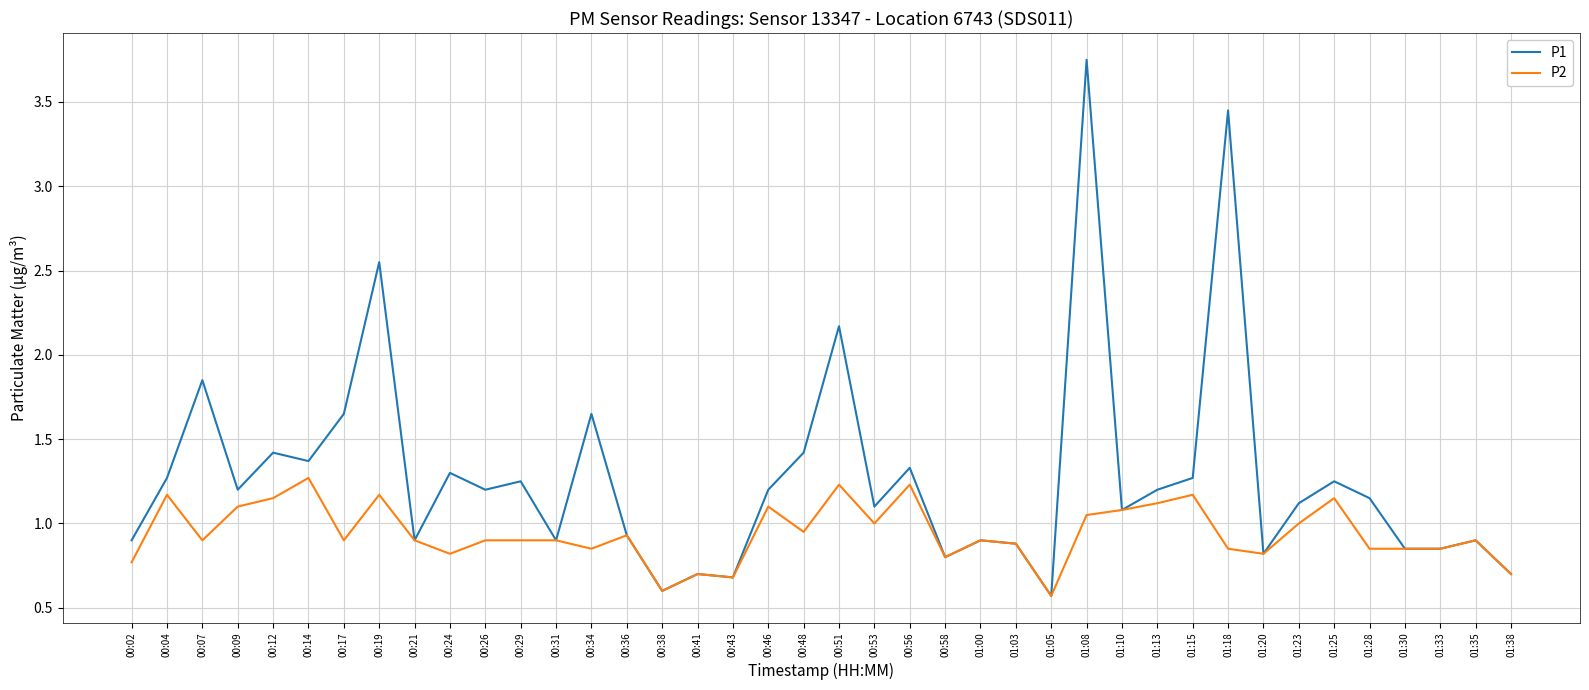

What is the maximum value for P2?

1.3